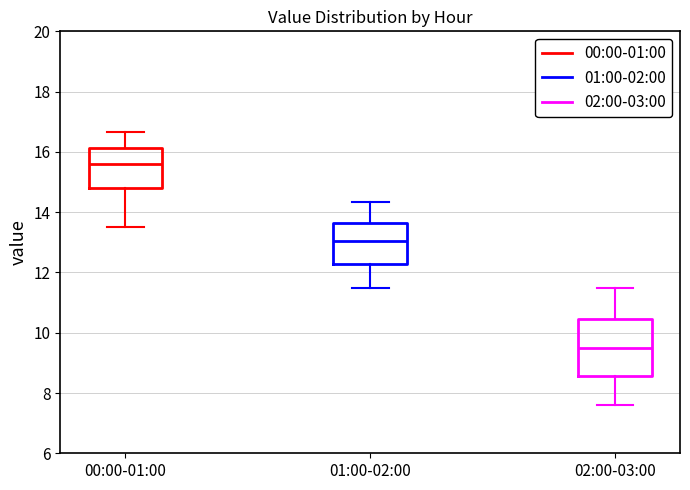

Where is the upper edge of the box for 01:00-02:00 on the y-axis? The values are not printed on the chart, so give them approximately, as read against the axis.

13.6